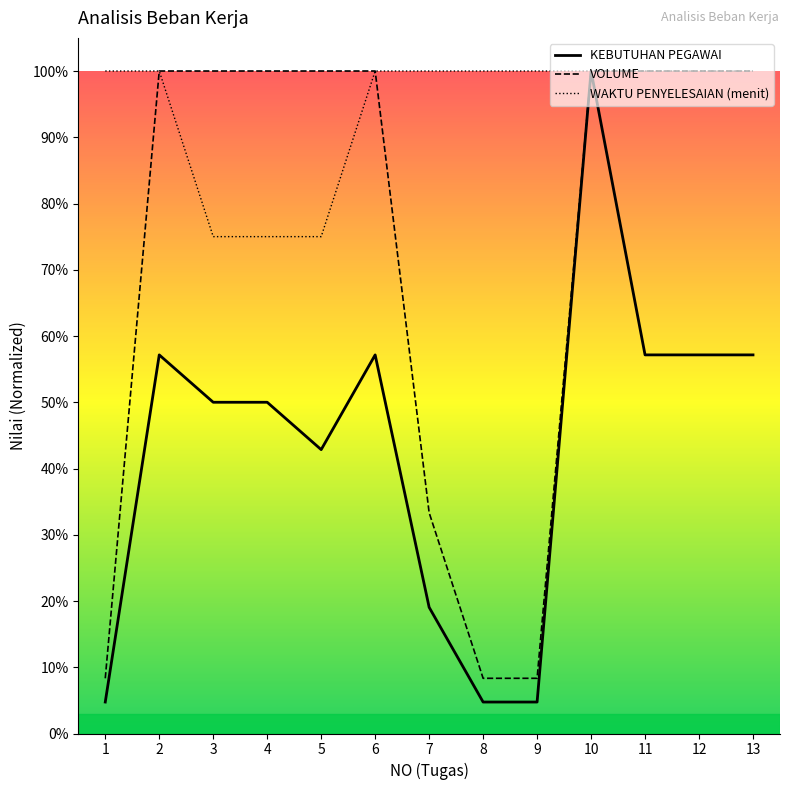

True or false: WAKTU PENYELESAIAN (menit) has a value of 1.1 at 4.

False